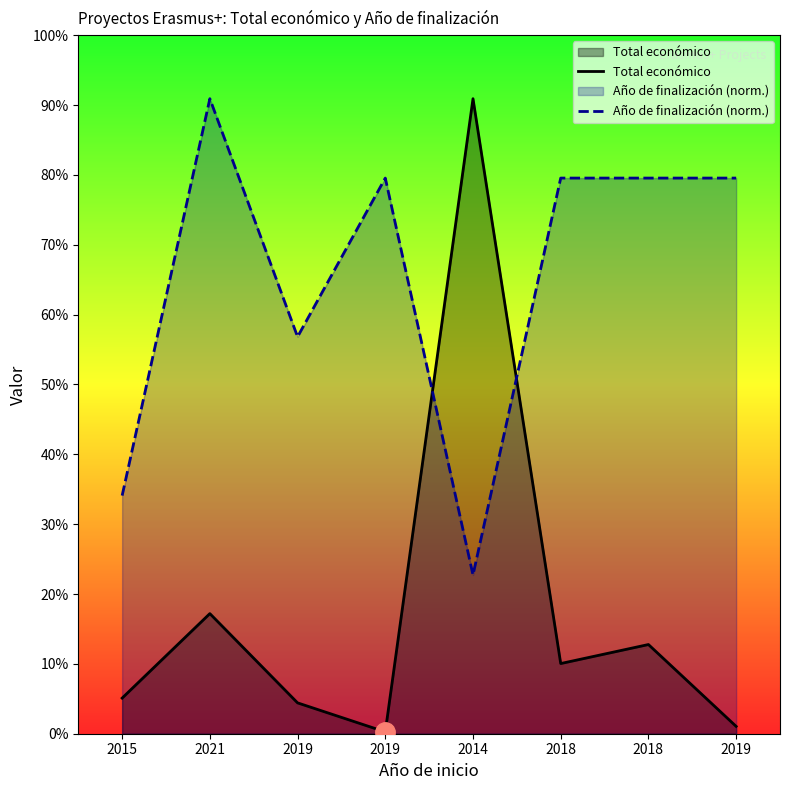

At how many categories does at least one series exceed 93768?

7